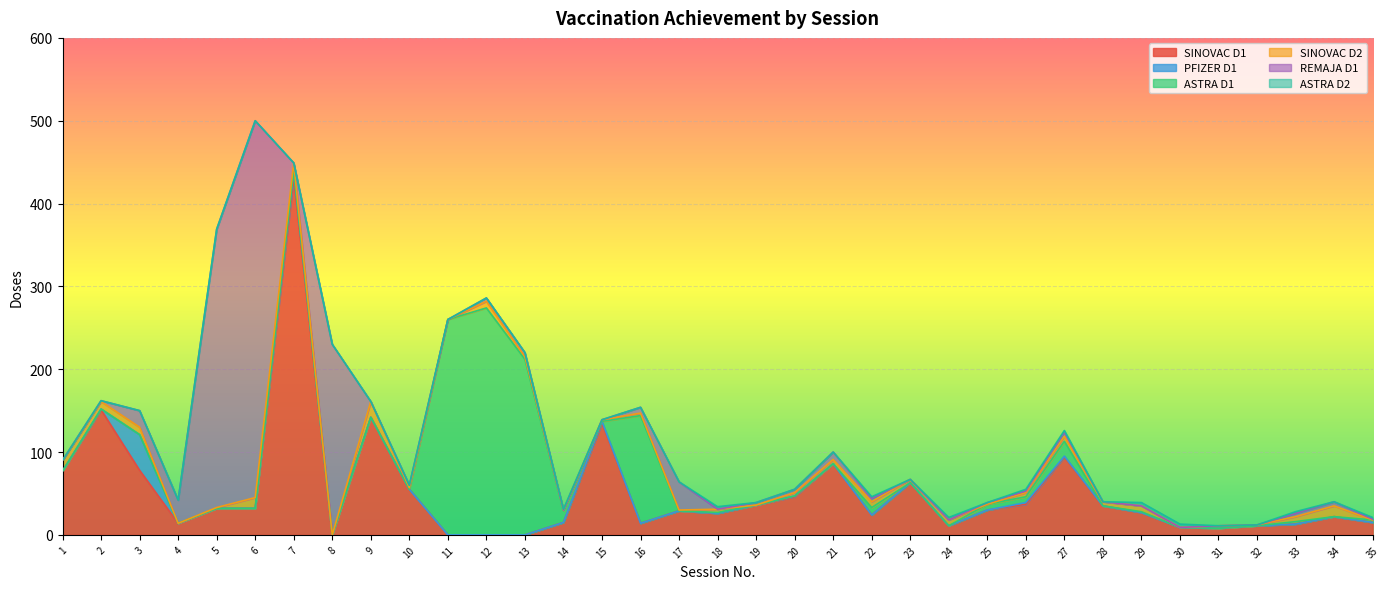

At which category is the sum across all series the highest?

6